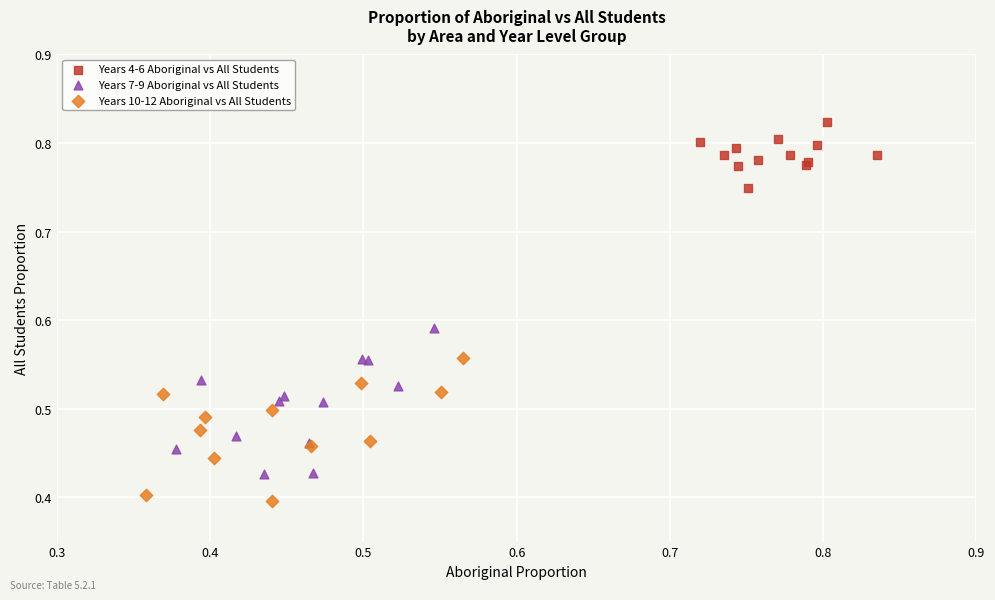

Which series contains the lowest Y value?

Years 10-12 Aboriginal vs All Students